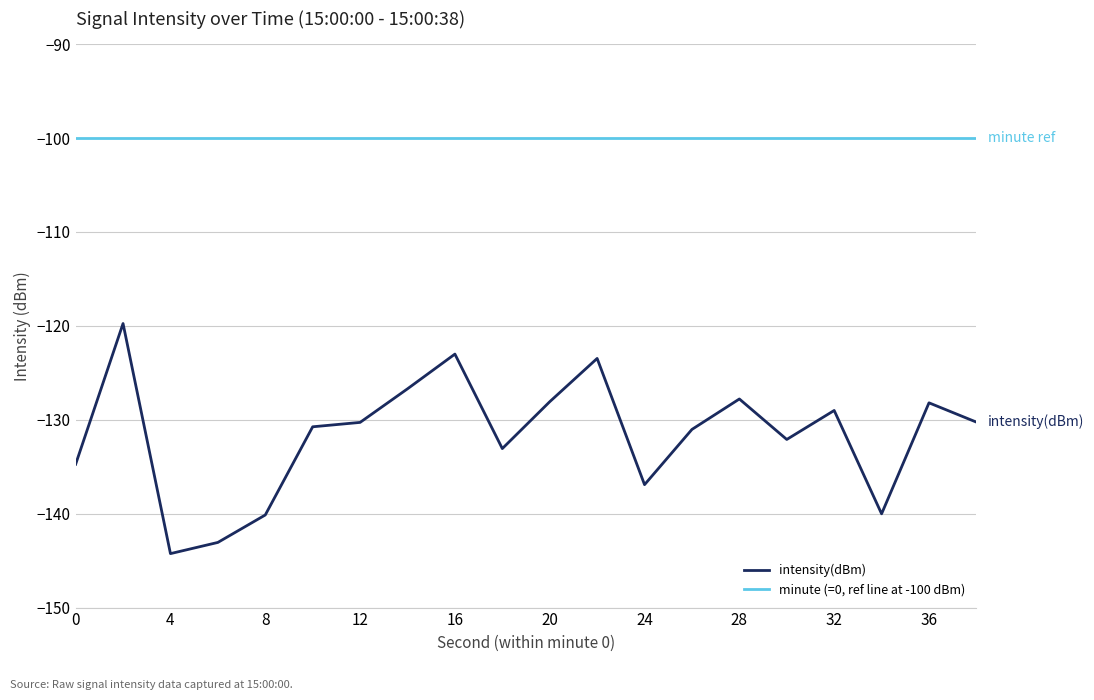

Which series has the largest total across all categories?

minute (=0, ref line at -100 dBm)